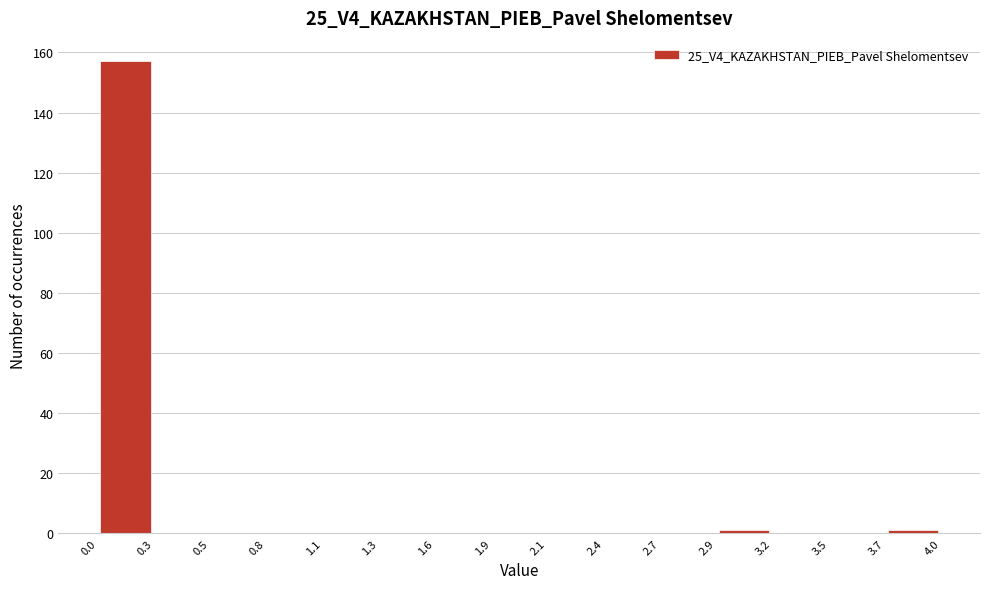

Over which range of the x-axis is the bar tallest?

0.0 to 0.3